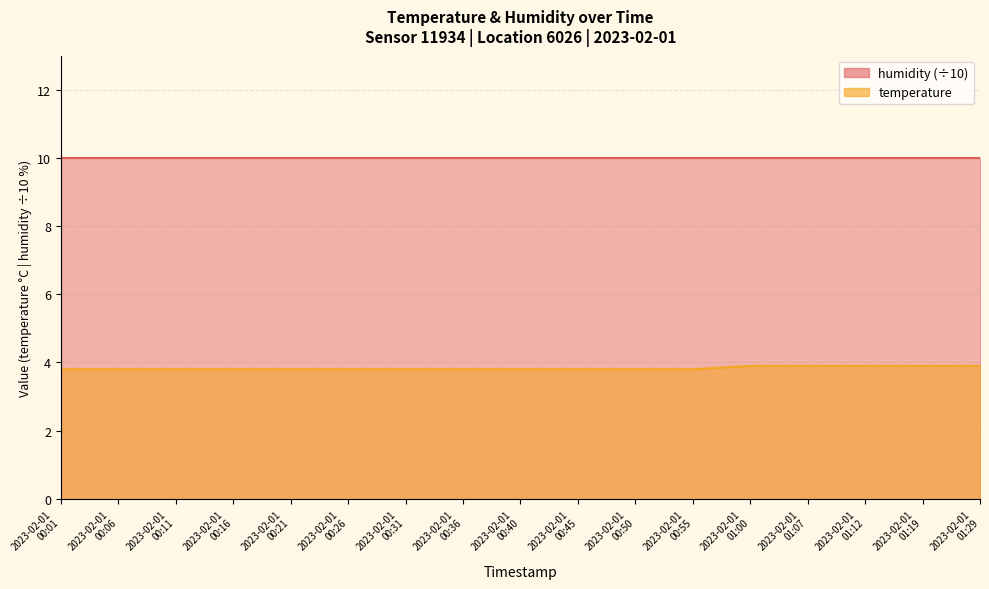

Where is the data nearest to the value 3?

2023-02-01 00:01